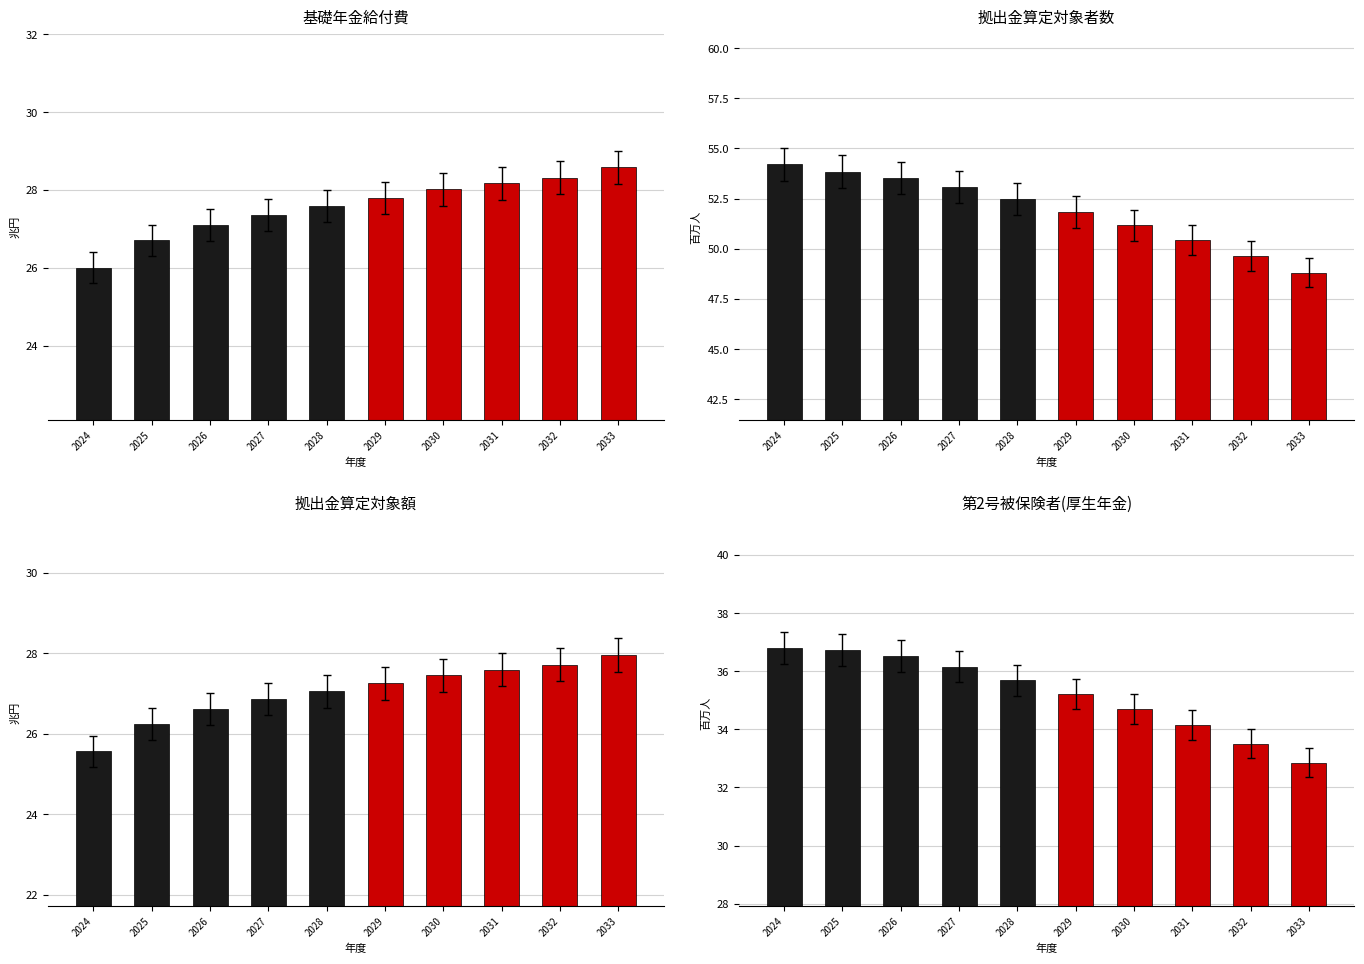

Between 2027 and 2032, which series saw the biggest shift?

拠出金算定対象者数